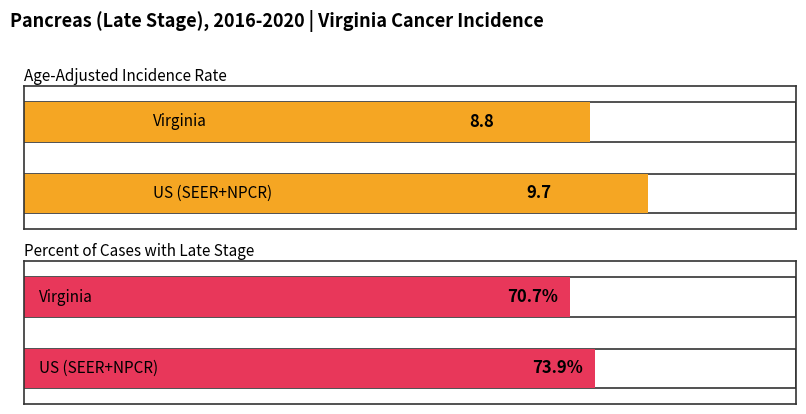

How many Age-Adjusted Incidence Rate values are between 8 and 9?

1